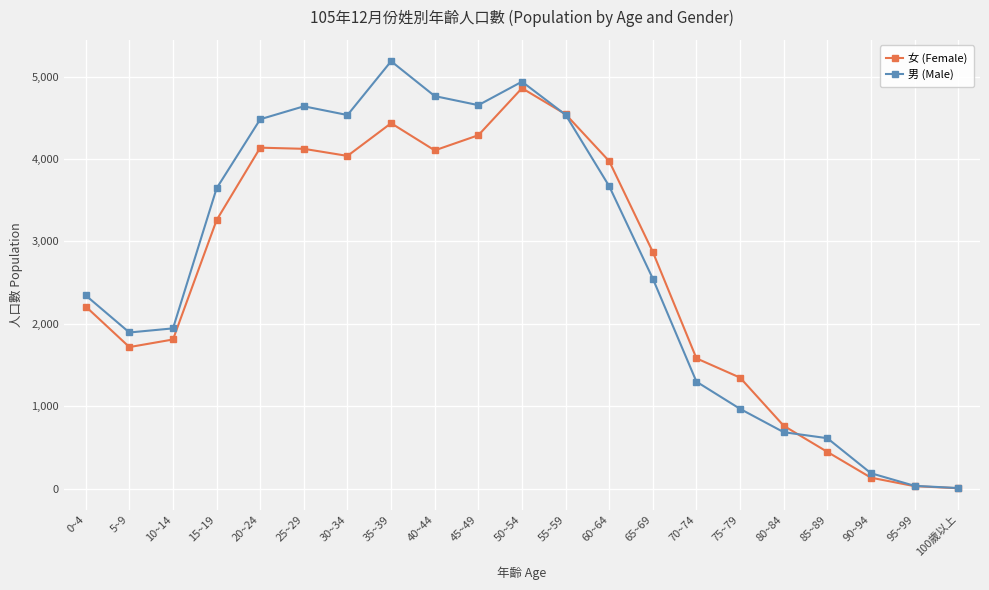

How many lines are shown in the chart?

2